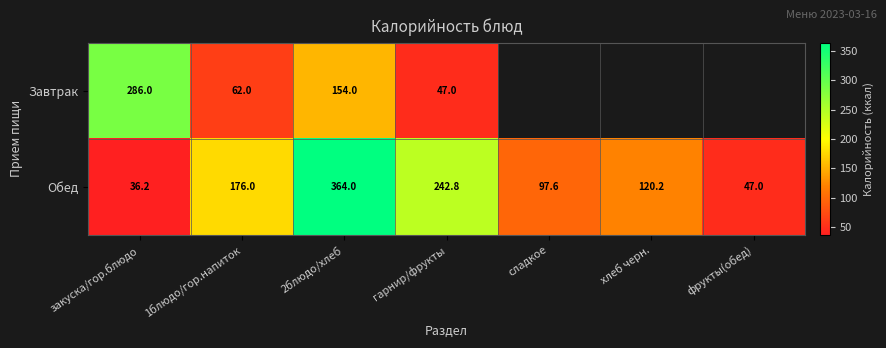

What is the difference between the Обед values at 2блюдо/хлеб and гарнир/фрукты?

121.2